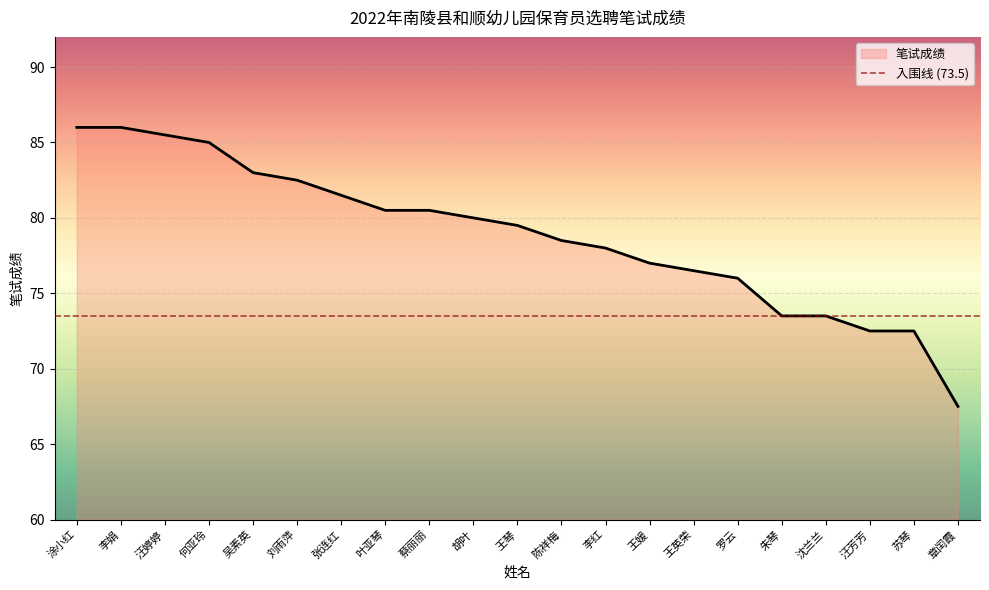

Which has a higher value, 王媛 or 刘雨萍?

刘雨萍